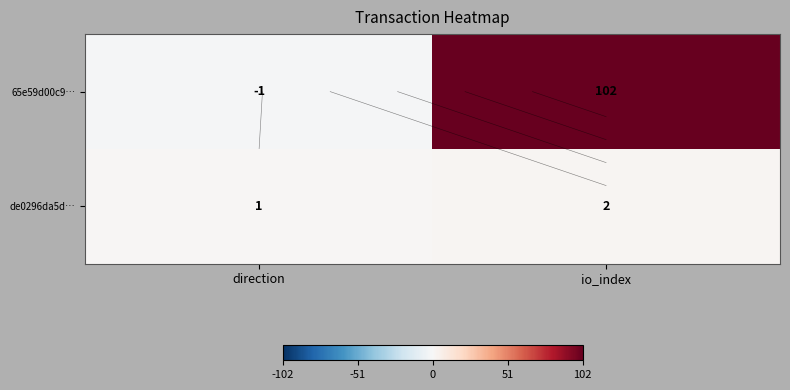

The de0296da5d… series shows 0 at direction. True or false?

False